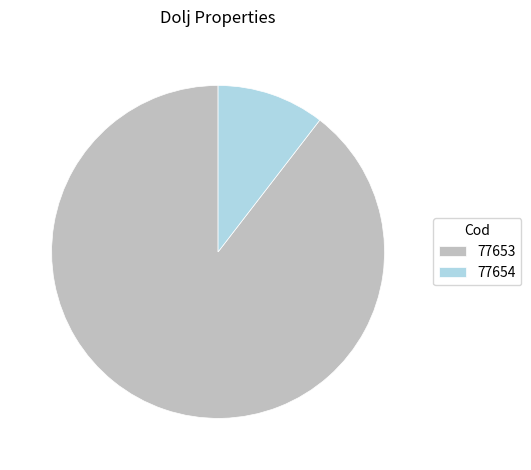

Is 77654 the majority of the pie?

No